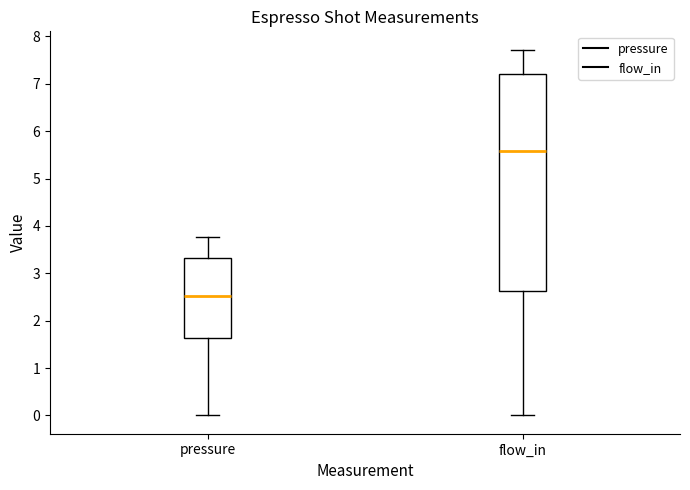

Reading left to right, read every box against the y-axis: the position of its median line, the range the box covers, and the ends of its whiskers. The values are not printed on the chart, so give them approximately, as read against the axis.

pressure: median 2.5, box 1.6 to 3.3, whiskers 0.0 to 3.8
flow_in: median 5.6, box 2.6 to 7.2, whiskers 0.0 to 7.7